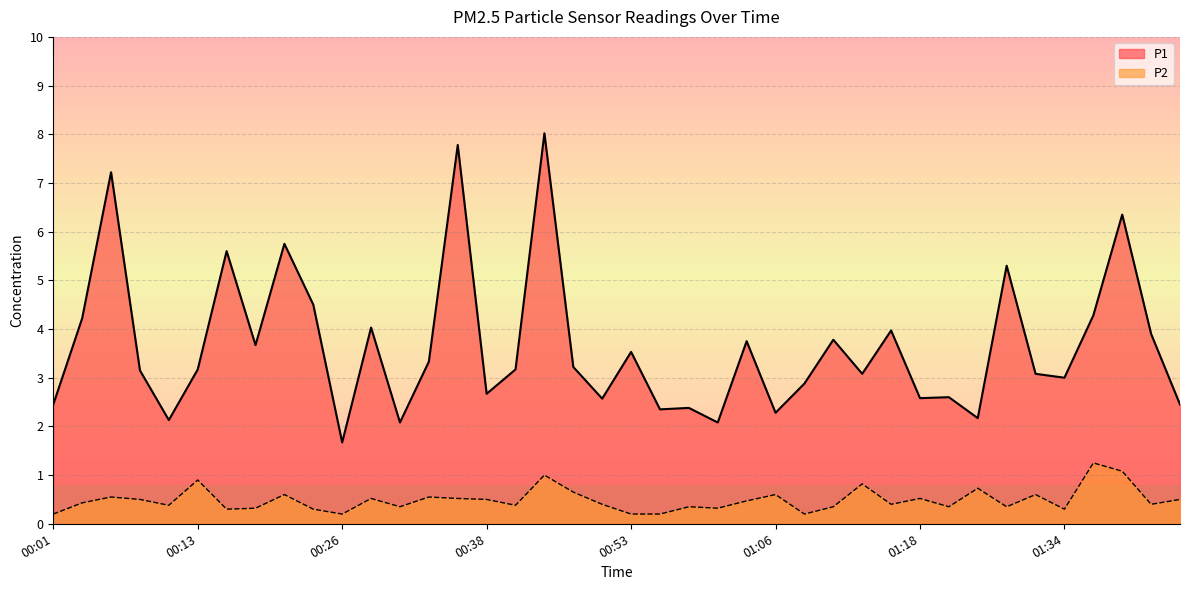

Rank the series by their maximum value, from lowest to highest.

P2, P1